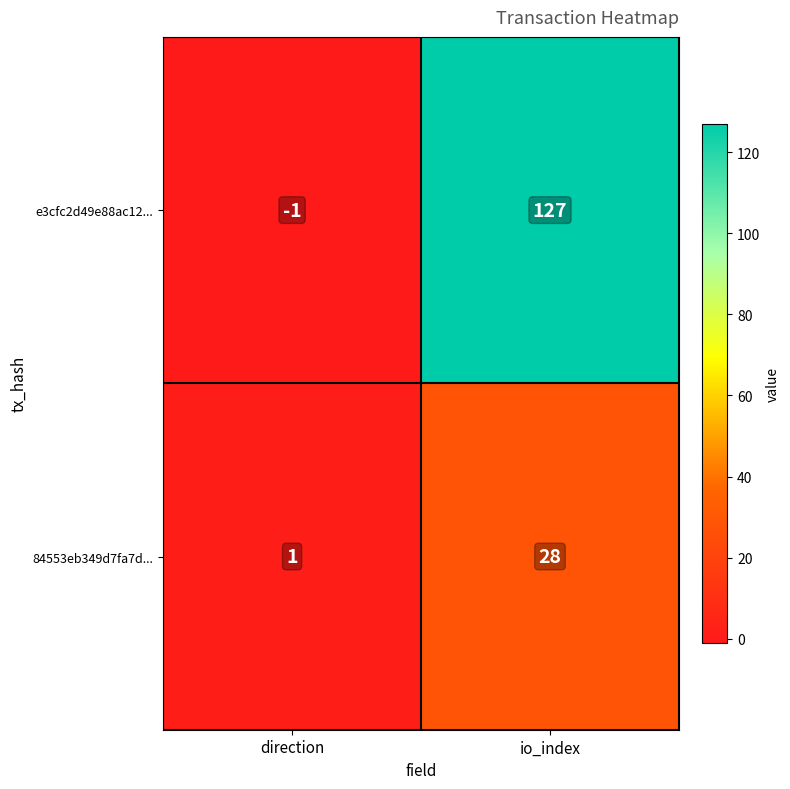

Where is e3cfc2d49e88ac12... nearest to the value 63?

direction